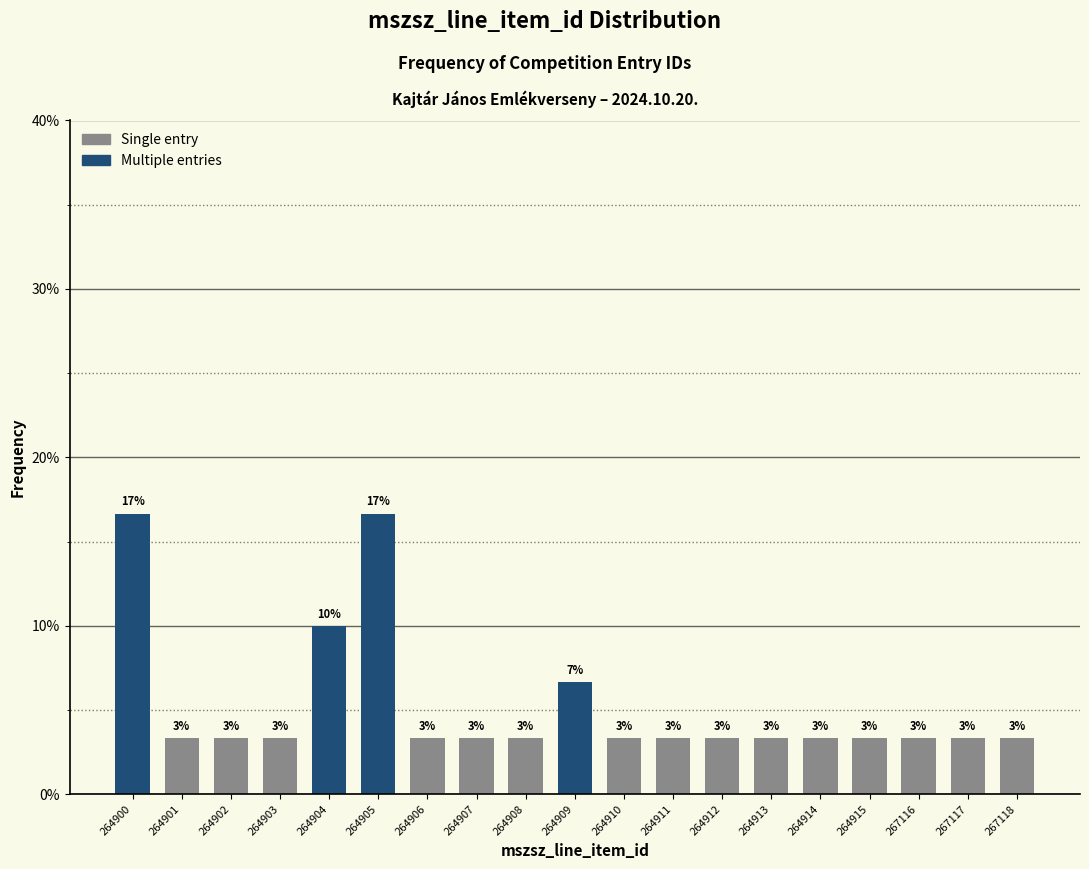

How many bars are there in total?

19